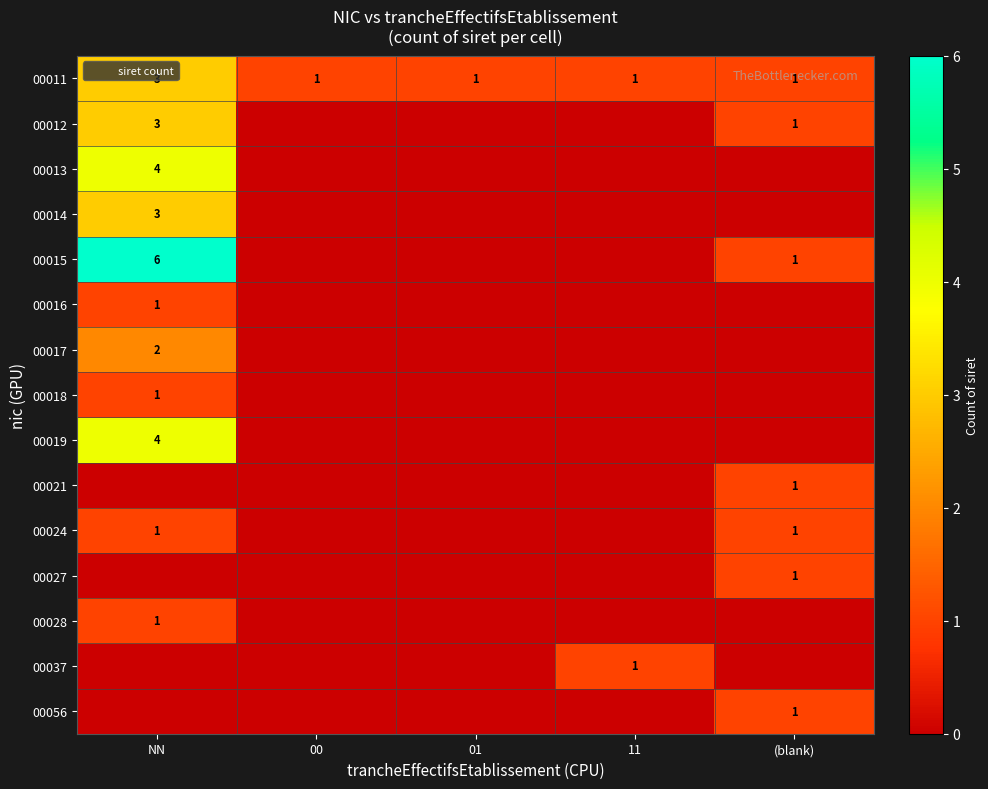

At which label does 00011 reach its peak?

NN